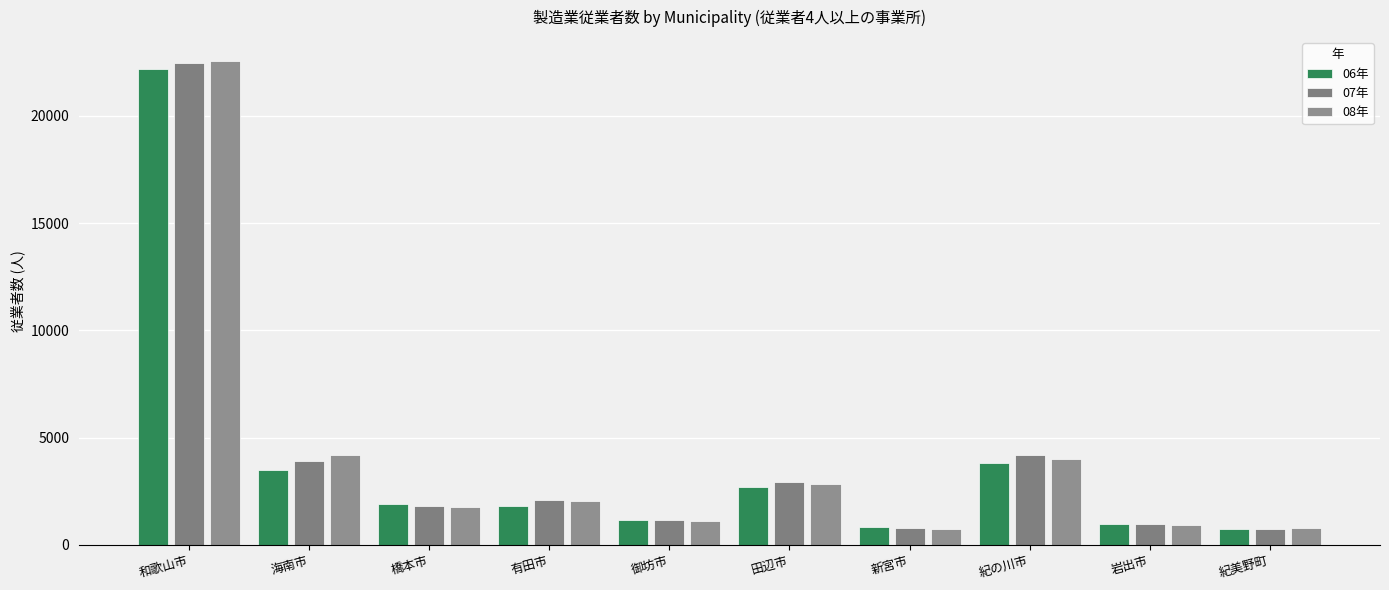

What is the total value across all series at 紀の川市?

12022